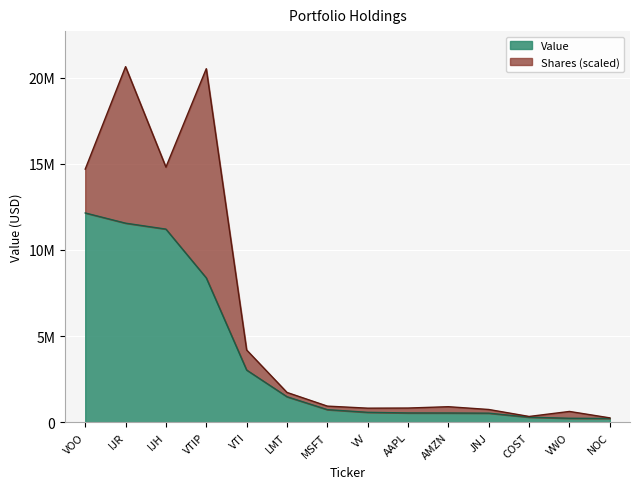

Reading left to right, list all the values displayed in this chart.

VOO=12148000	IJR=11555000	IJH=11210000	VTIP=8377000	VTI=3026000	LMT=1477000	MSFT=727000	VV=572000	AAPL=536000	AMZN=533000	JNJ=523000	COST=288000	VWO=227000	NOC=217000